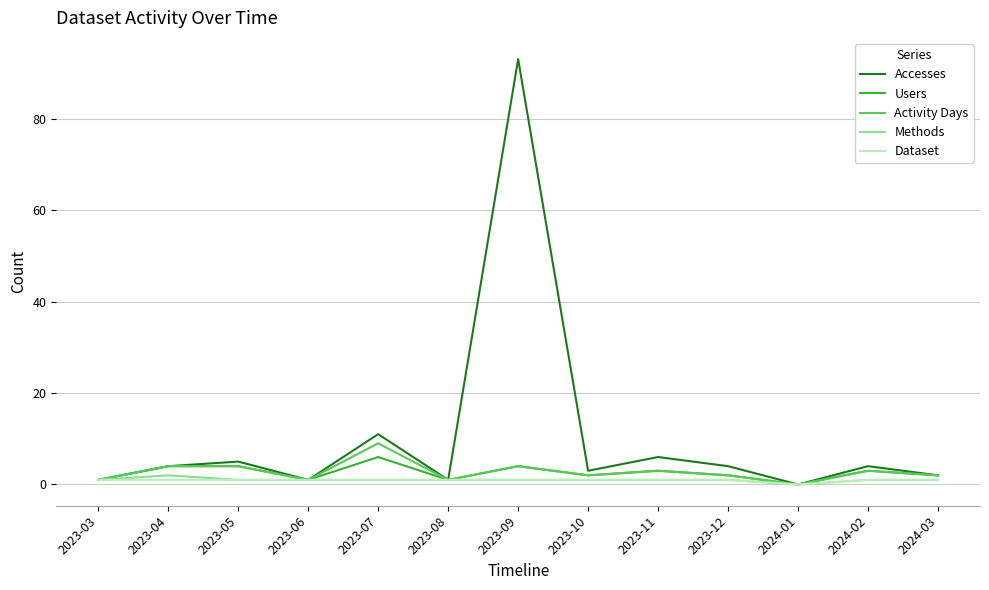

What is the sum of the Methods values at 2023-03 and 2023-06?

2